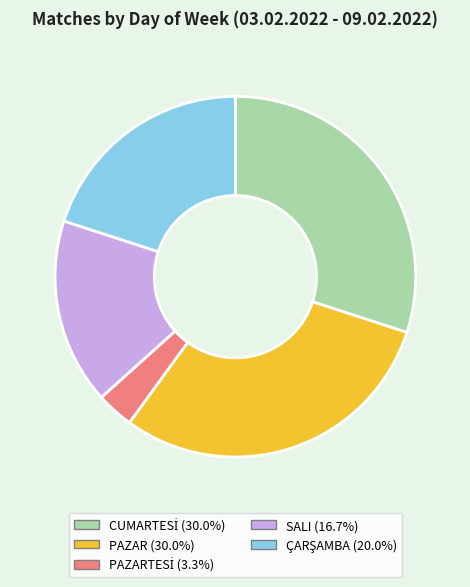

Is there any slice that represents more than half of the pie?

No